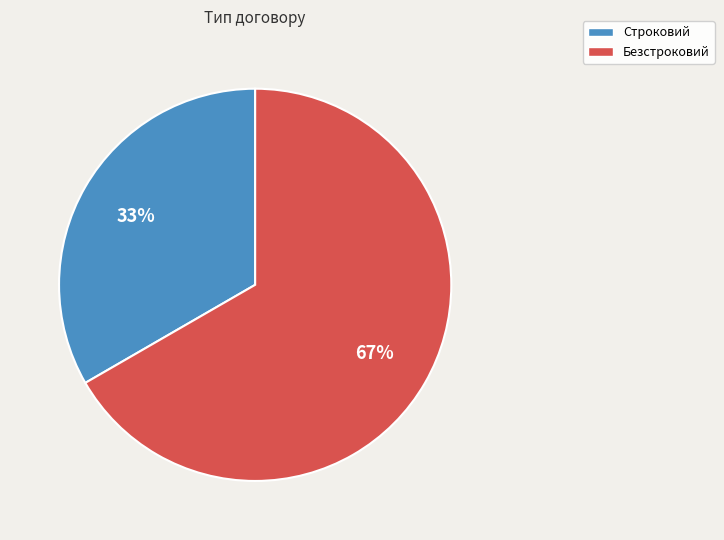

Do Безстроковий and Строковий together represent more than half of the pie?

Yes